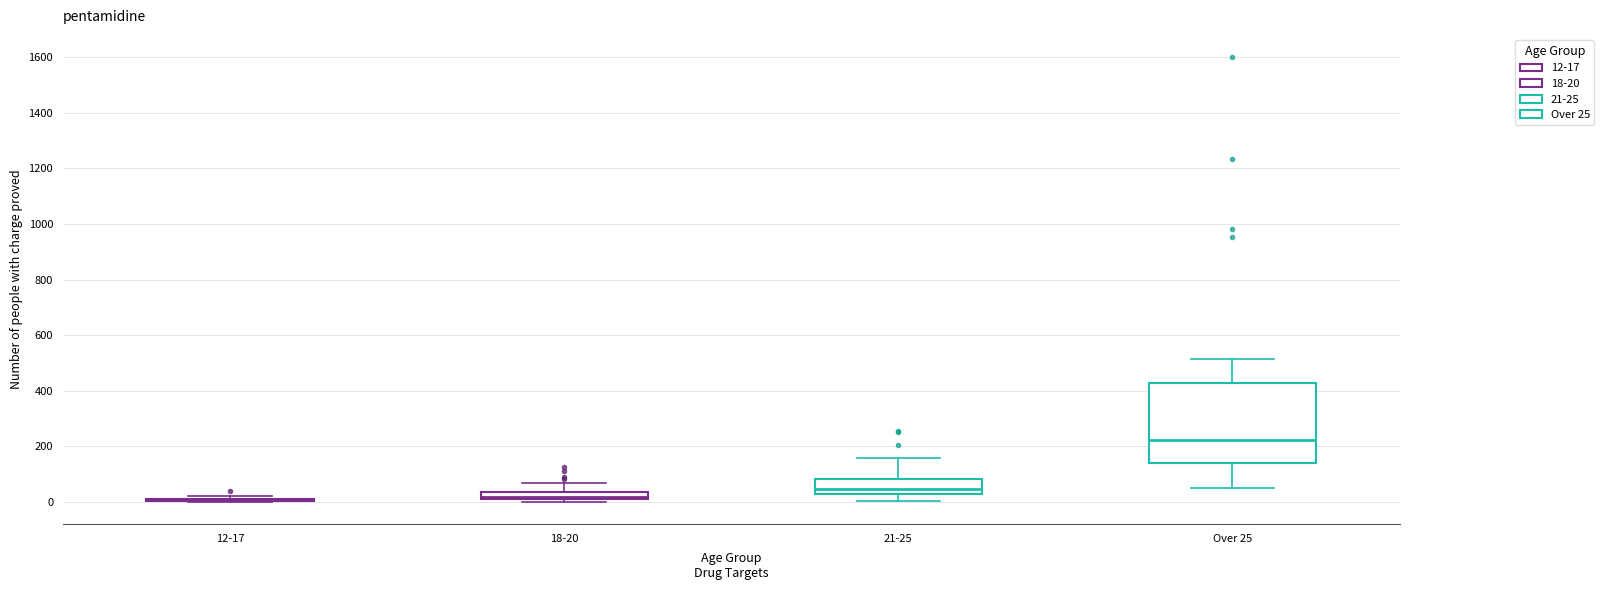

Where does the median line of the box for Over 25 sit on the y-axis? The values are not printed on the chart, so give them approximately, as read against the axis.

220